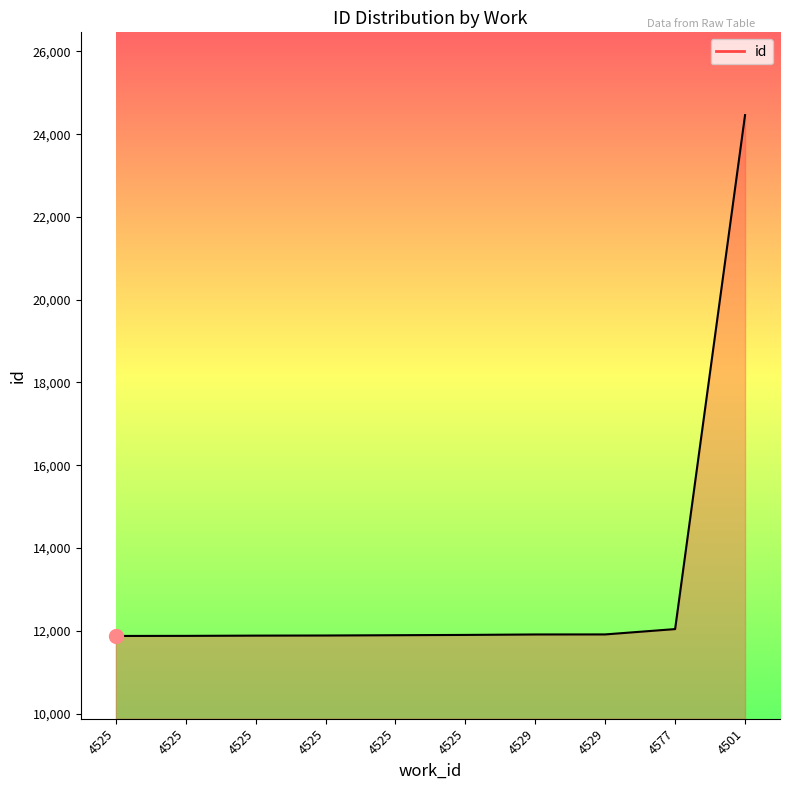

Is it true that the value at 4529 is 18331?

False